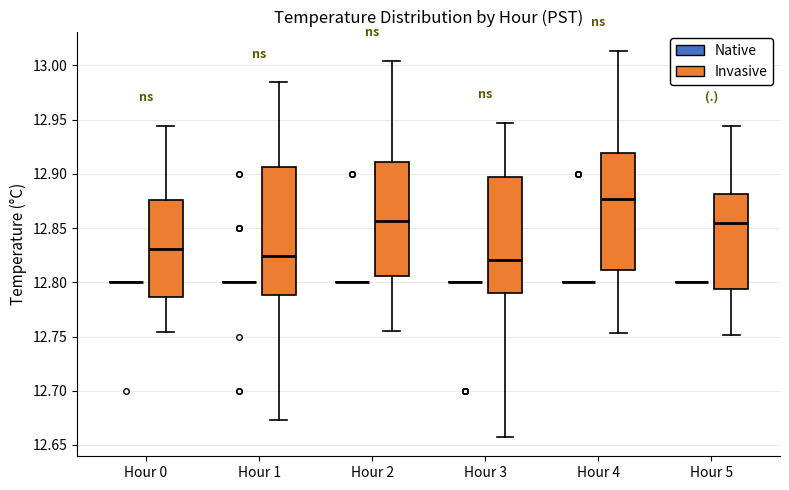

Which box is the tallest, from its lower edge to its upper edge?

Hour 1 (Invasive)